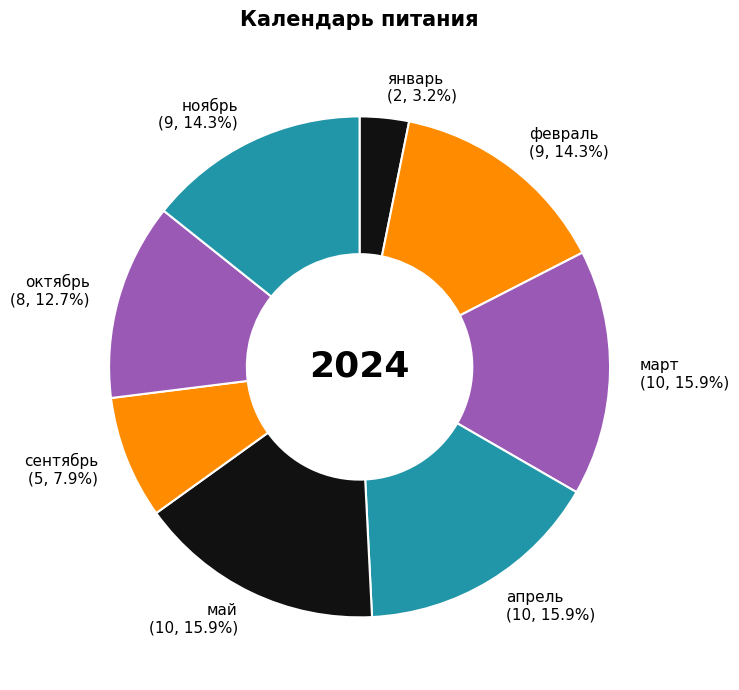

What percentage is NOT represented by май (10, 15.9%)?

84.1%